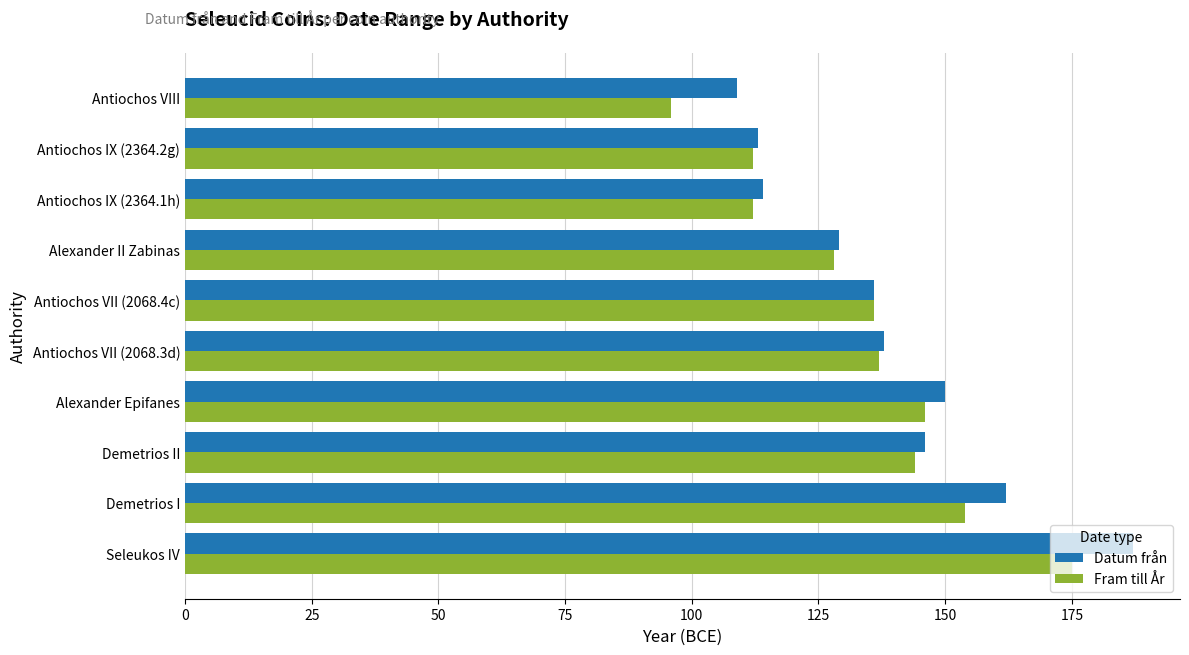

How many data points in Datum från are less than 138?

5